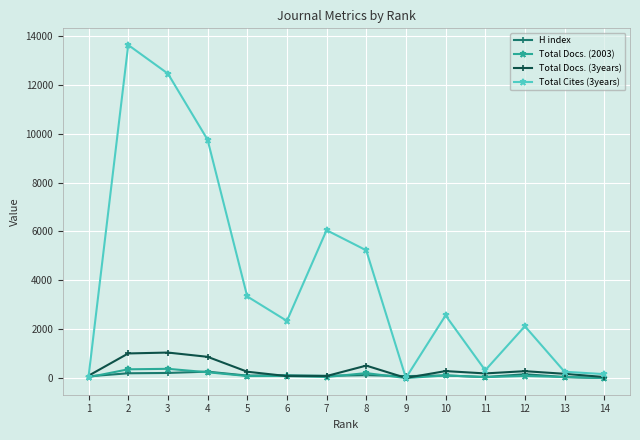

Is the value of H index at 1 greater than the value of Total Cites (3years) at 2?

No